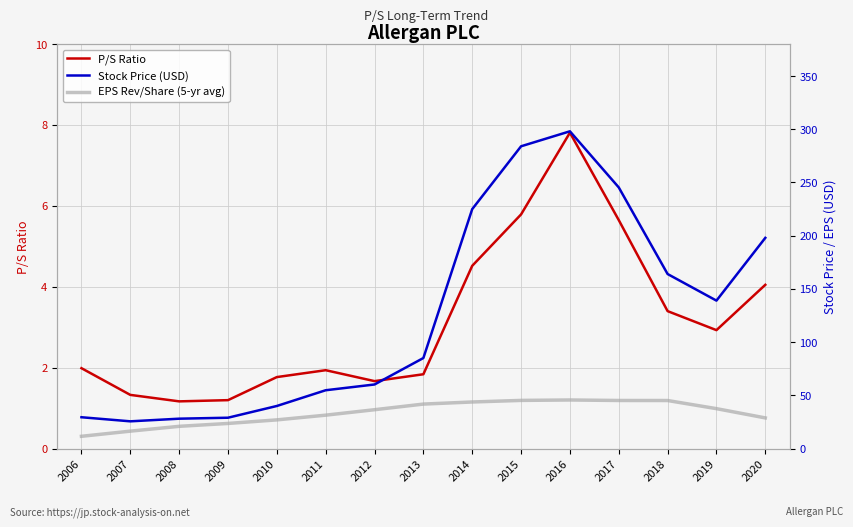

Reading right to left, extract all data points from this chart.

P/S Ratio: 4.0	2.9	3.4	5.7	7.8	5.8	4.5	1.8	1.7	1.9	1.8	1.2	1.2	1.3	2.0
Stock Price (USD): 198.0	139.1	164.0	245.4	298.1	284.0	225.0	85.2	60.3	54.9	40.1	29.1	28.2	25.7	29.6
EPS Rev/Share (5-yr avg): 28.9	37.6	45.3	45.3	45.8	45.4	43.9	41.9	36.6	31.5	27.1	23.7	21.0	16.5	11.6